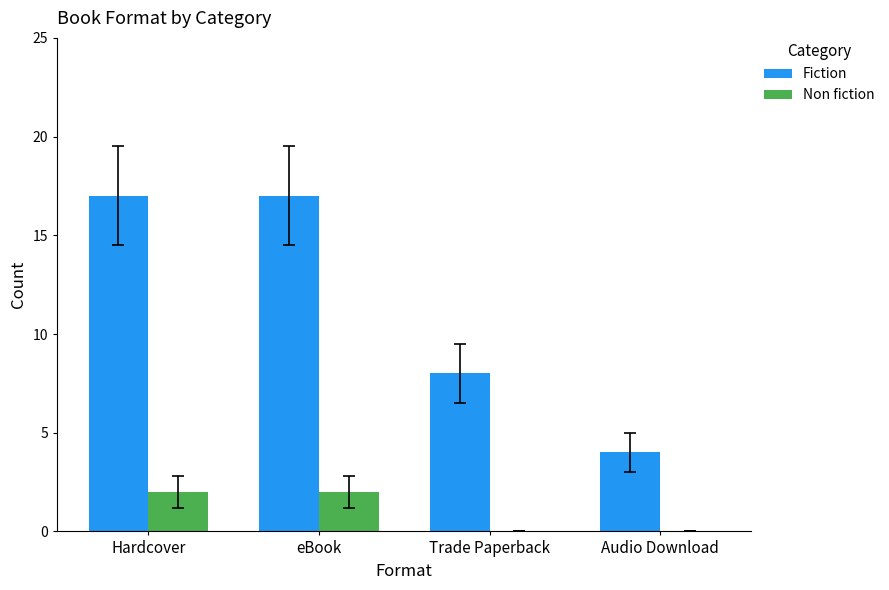

What is the greatest value displayed?

17